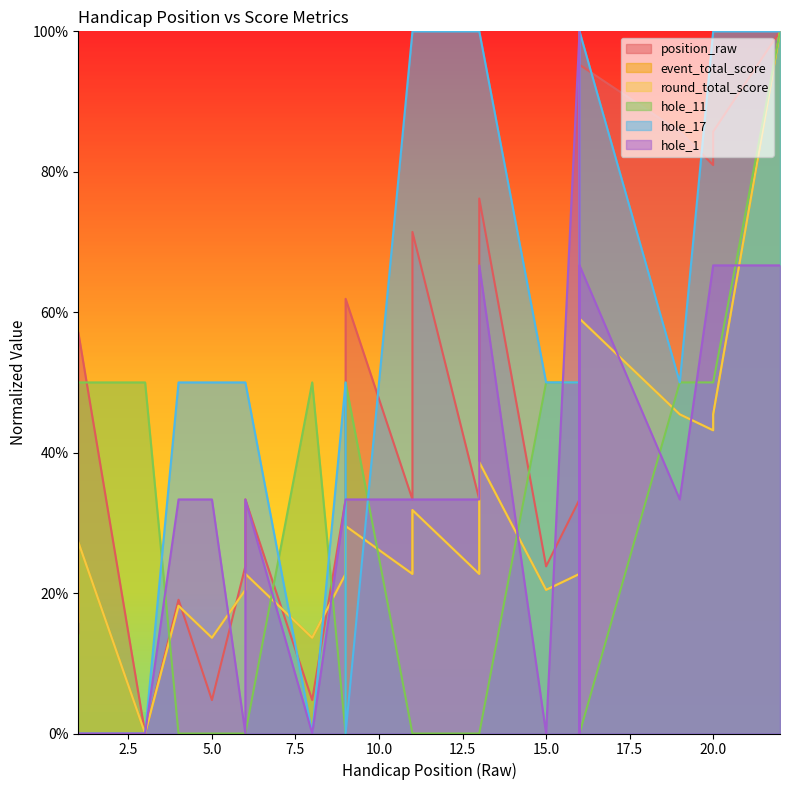

Is the value of position_raw at 1 greater than the value of hole_11 at 6?

Yes